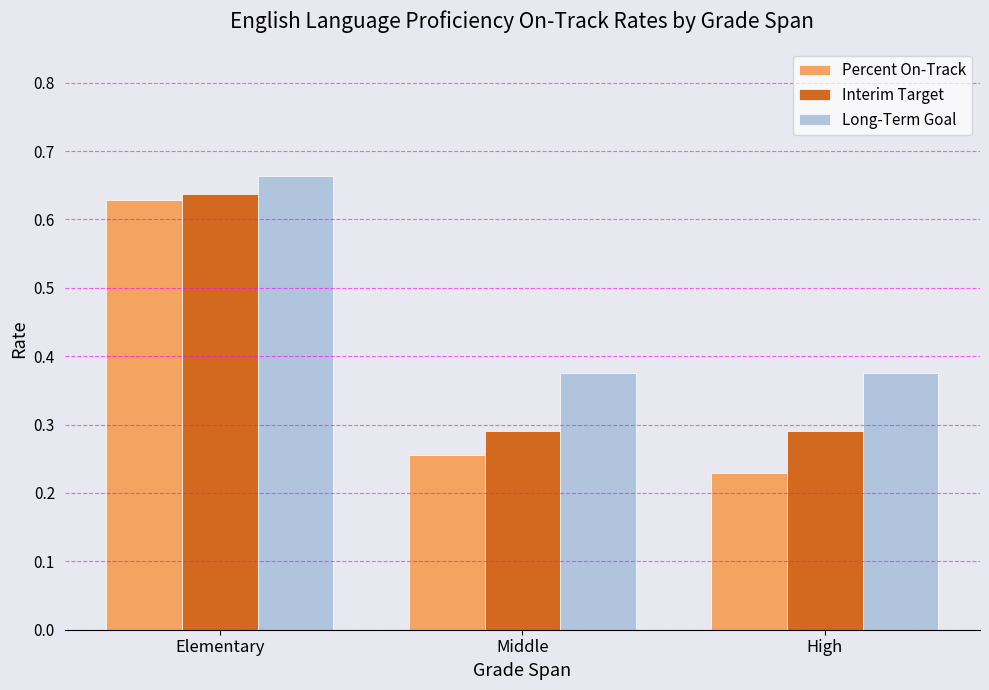

What is the total value across all series at Middle?

0.9